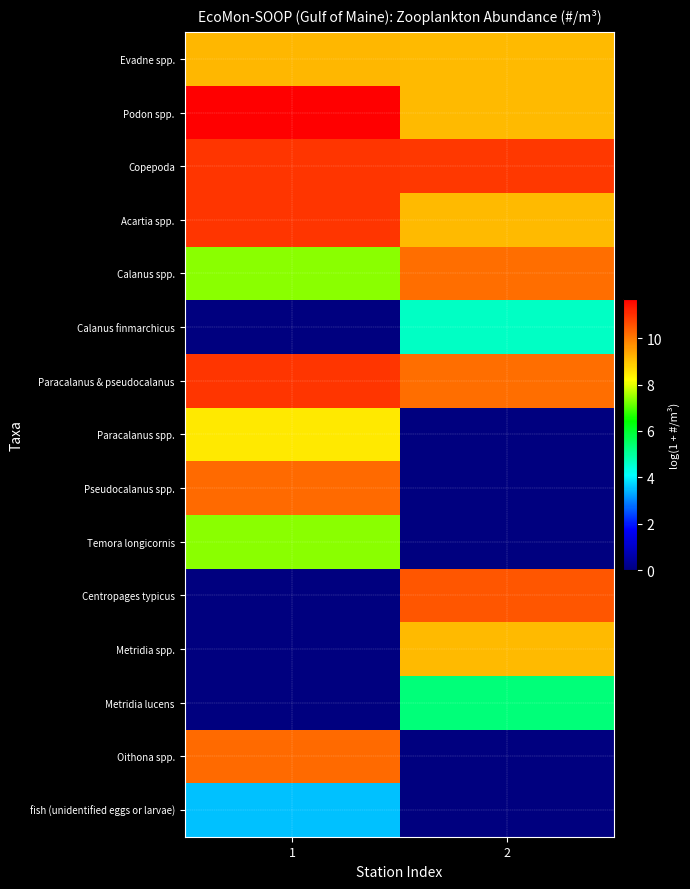

What is the difference between the highest and lowest values at 1?

11.7